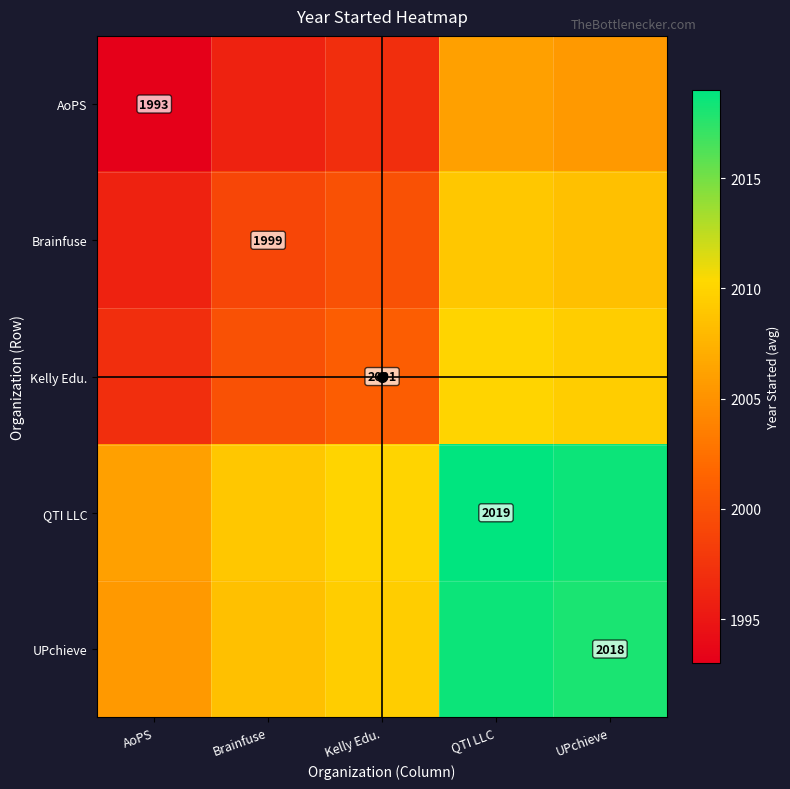

The value of QTI LLC at QTI LLC is 2019.0. True or false?

True